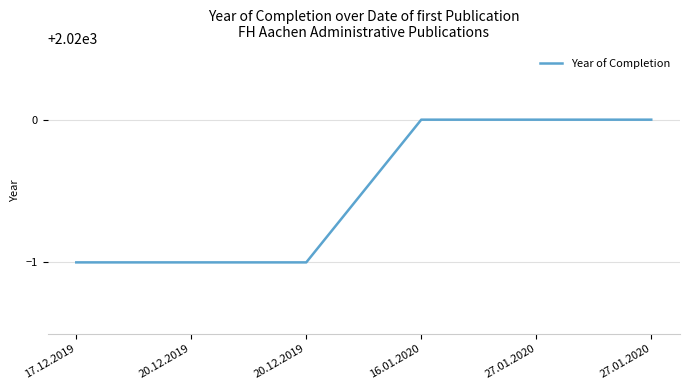

The chart shows a value of 3483 at 20.12.2019. True or false?

False